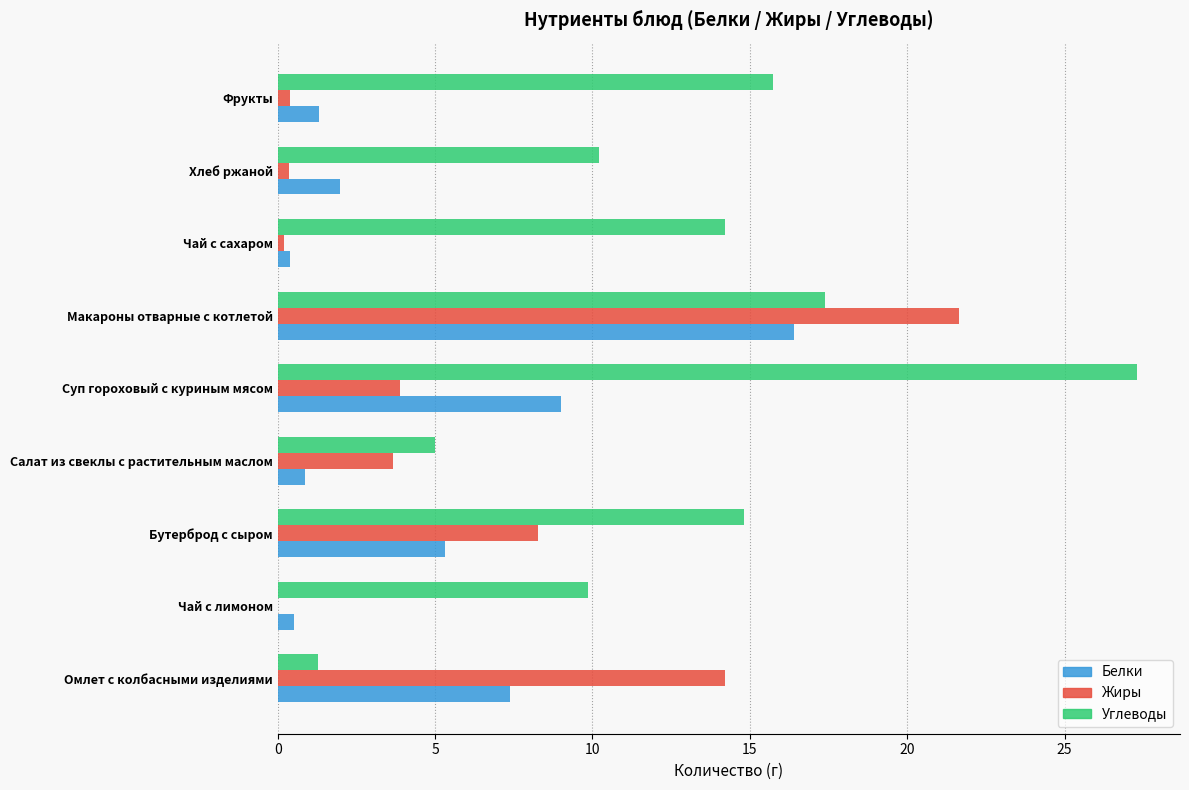

Between Омлет с колбасными изделиями and Чай с лимоном, which series saw the biggest shift?

Жиры